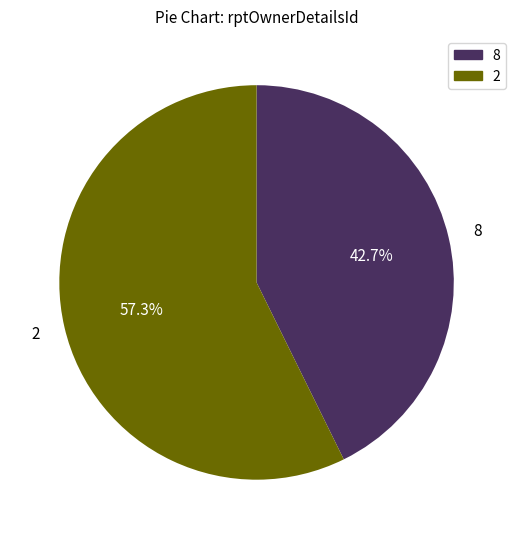

Is there a majority slice in this chart?

Yes